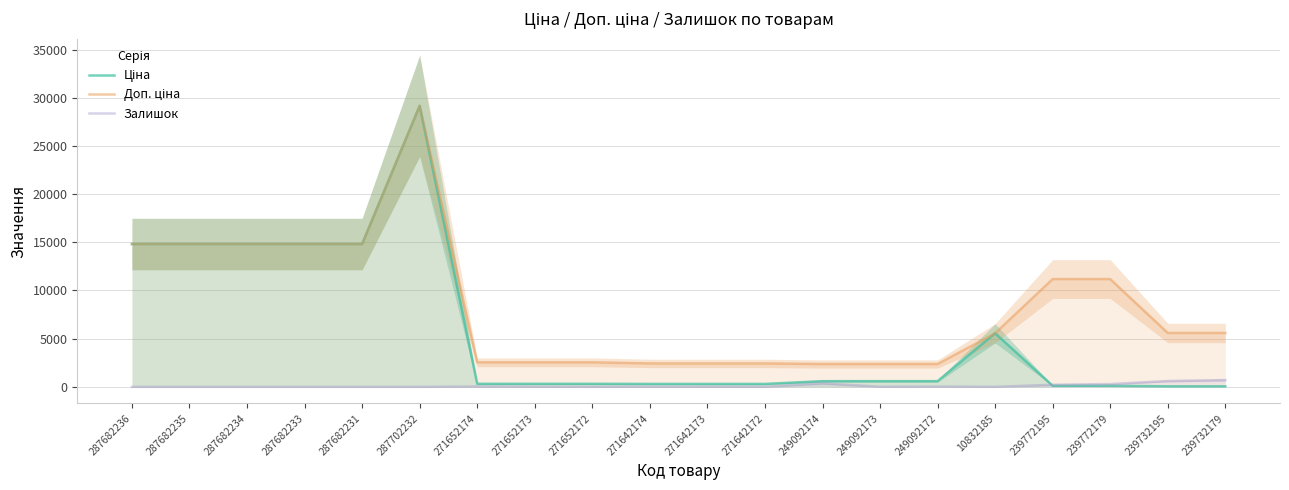

The value of Залишок at 271642174 is 14.0. True or false?

True